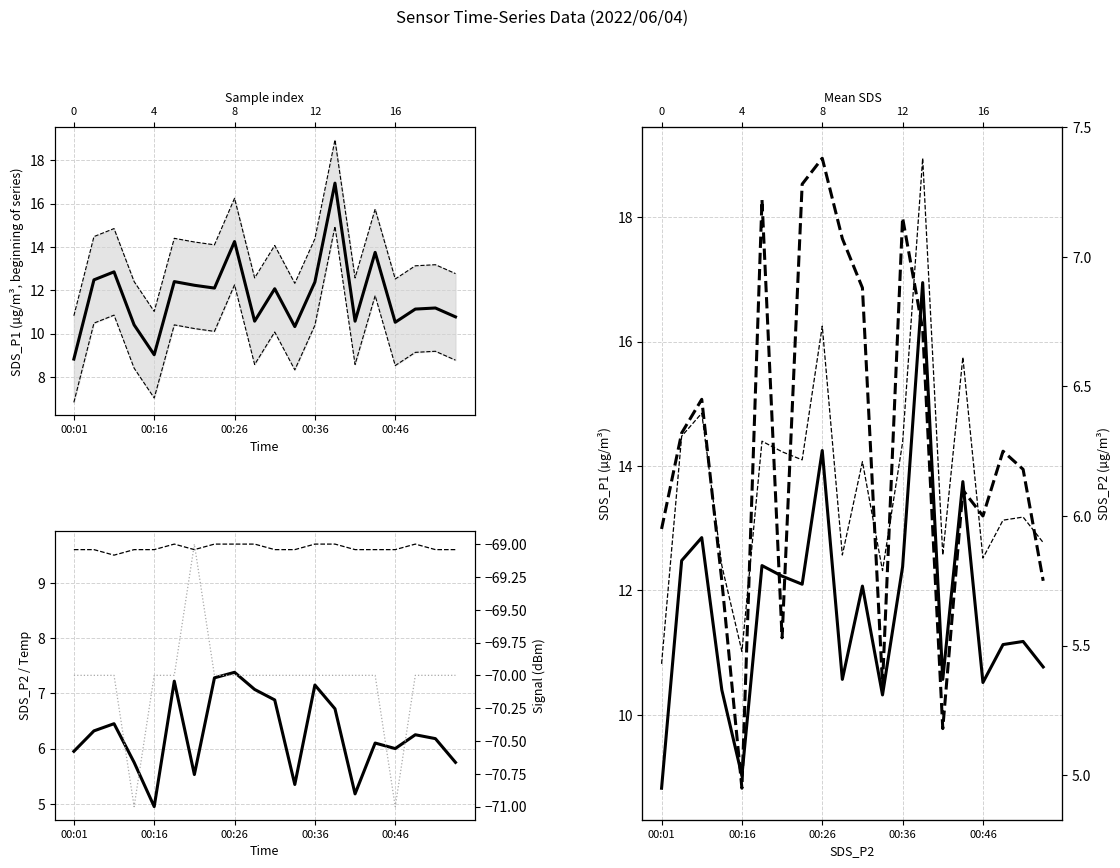

Which series has the largest total across all categories?

SDS_P1 upper